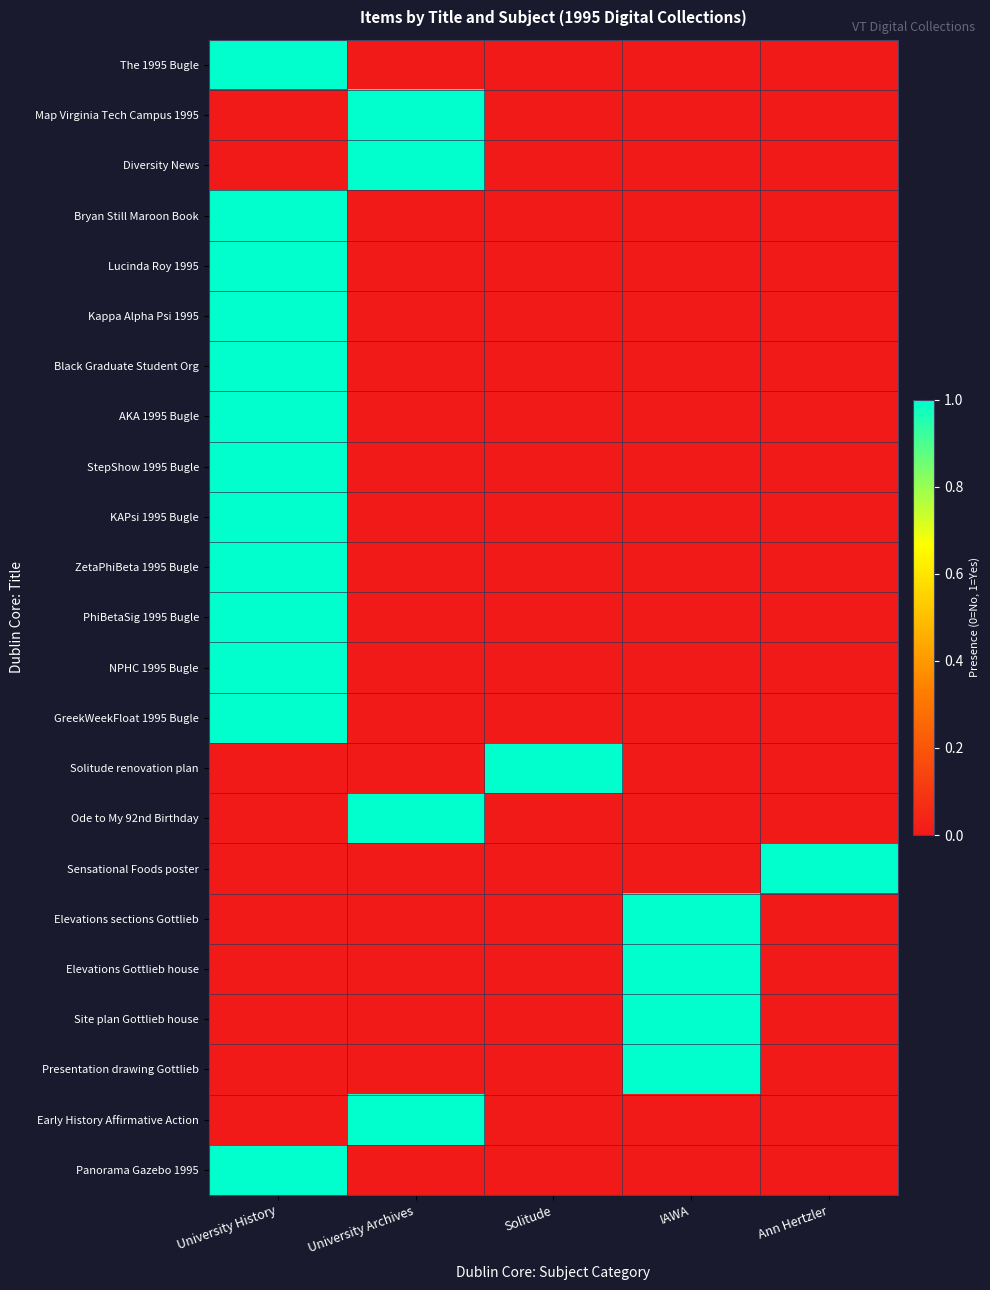

Count the number of data series in this chart.

23